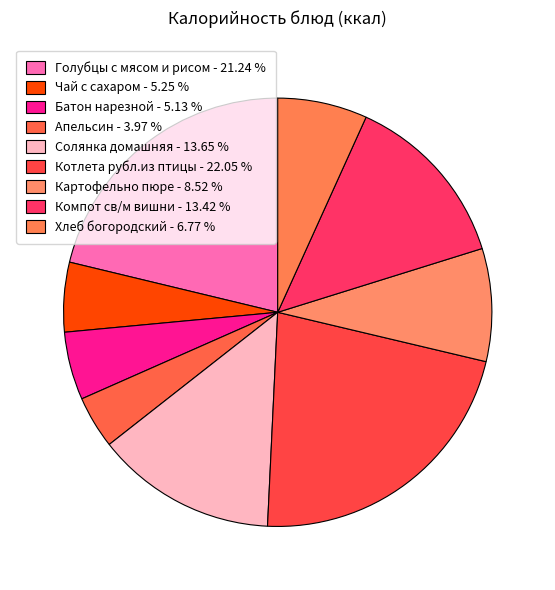

Which has a higher value, Солянка домашняя or Хлеб богородский?

Солянка домашняя